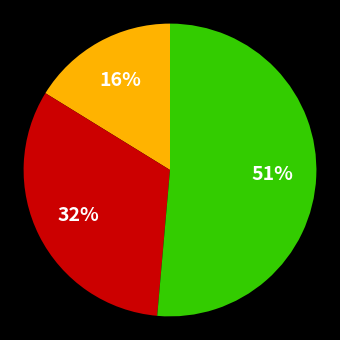

To the nearest percent, what is the average slice percentage?

33%